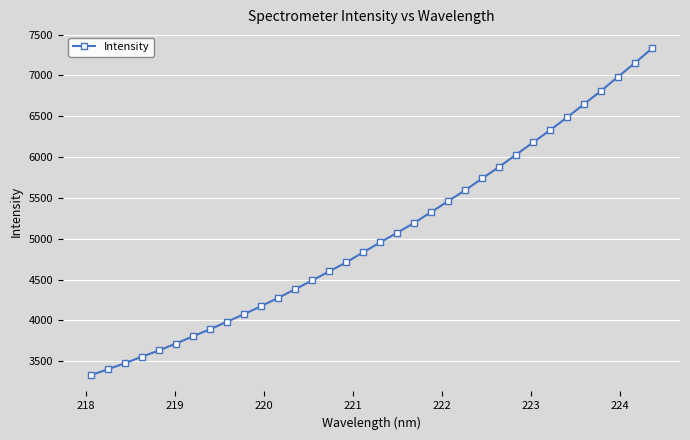

Reading left to right, list all the values displayed in this chart.

3331.0	3403.5	3476.8	3557.1	3633.5	3718.1	3806.9	3893.4	3984.3	4078.0	4175.5	4276.3	4382.6	4489.9	4600.8	4711.5	4834.1	4955.6	5074.0	5194.5	5327.4	5461.2	5594.6	5738.5	5880.6	6030.5	6179.7	6330.2	6486.4	6649.1	6811.2	6983.6	7153.6	7330.6